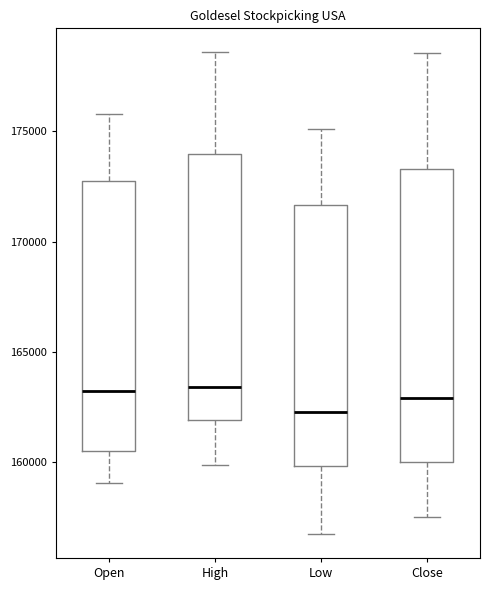

Reading left to right, transcribe this box plot: for each box, give where its median line is, the range the box spans, and where its two whiskers end, as read against the y-axis. The values are not printed on the chart, so give them approximately, as read against the axis.

Open: median 163000, box 160500 to 172500, whiskers 159000 to 176000
High: median 163500, box 162000 to 174000, whiskers 160000 to 178500
Low: median 162500, box 160000 to 171500, whiskers 157000 to 175000
Close: median 163000, box 160000 to 173500, whiskers 157500 to 178500